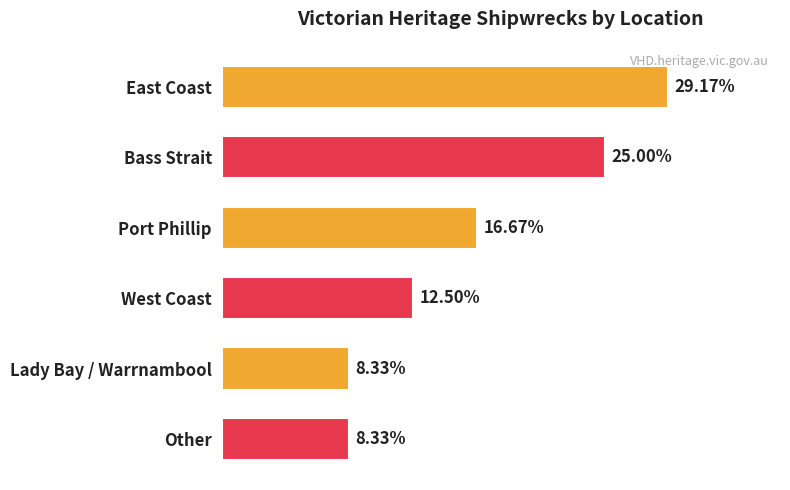

Rank the categories by value from highest to lowest.

East Coast, Bass Strait, Port Phillip, West Coast, Lady Bay / Warrnambool, Other